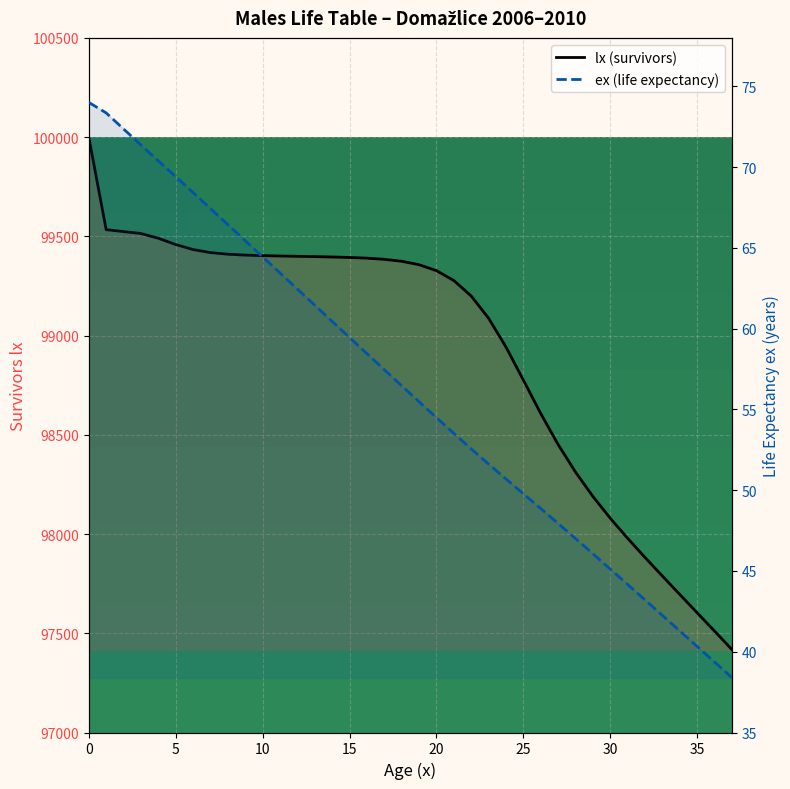

What is the label of the 37th point from the left?

36